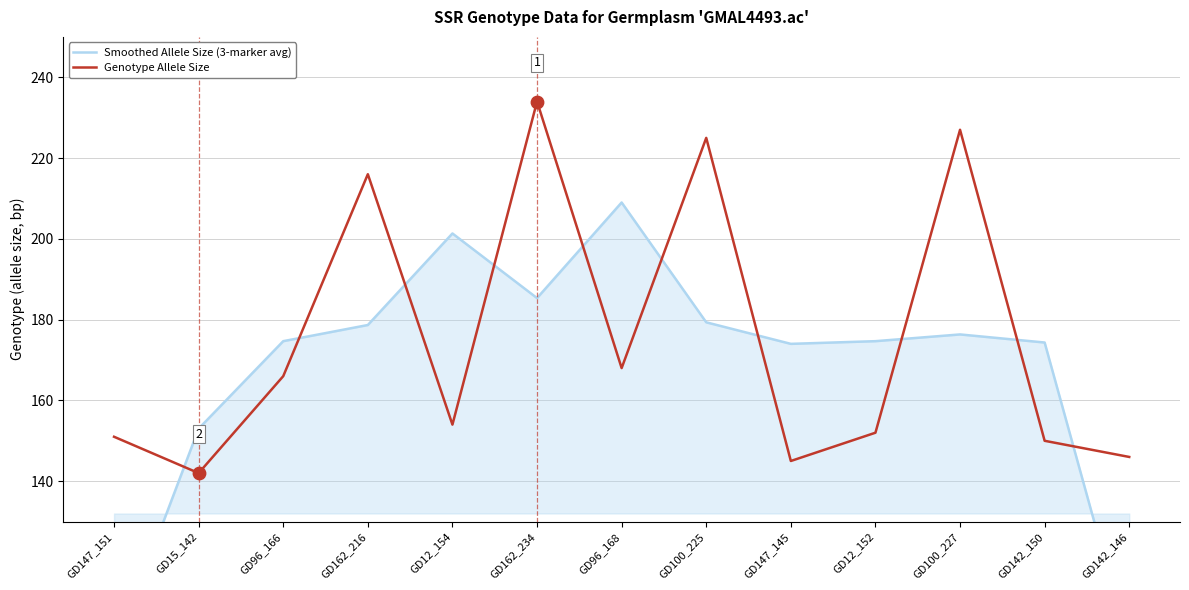

Which series has the largest Y range (max minus min)?

Smoothed Allele Size (3-marker avg)